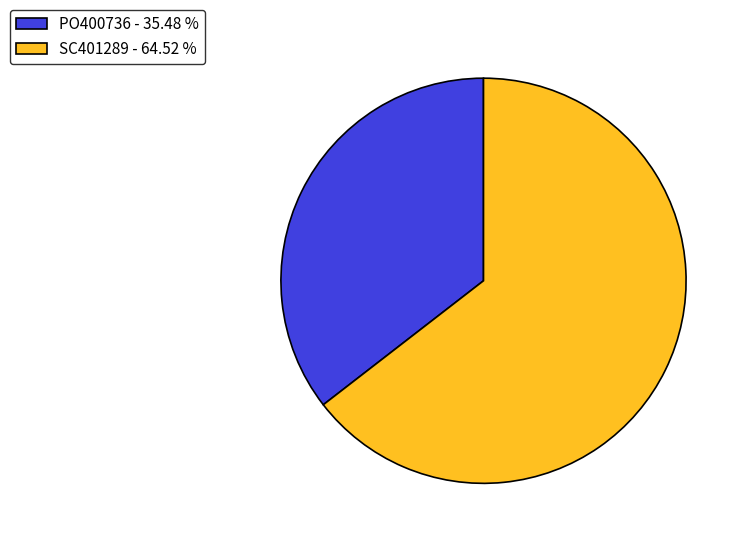

Which has a higher value, PO400736 - 35.48 % or SC401289 - 64.52 %?

SC401289 - 64.52 %